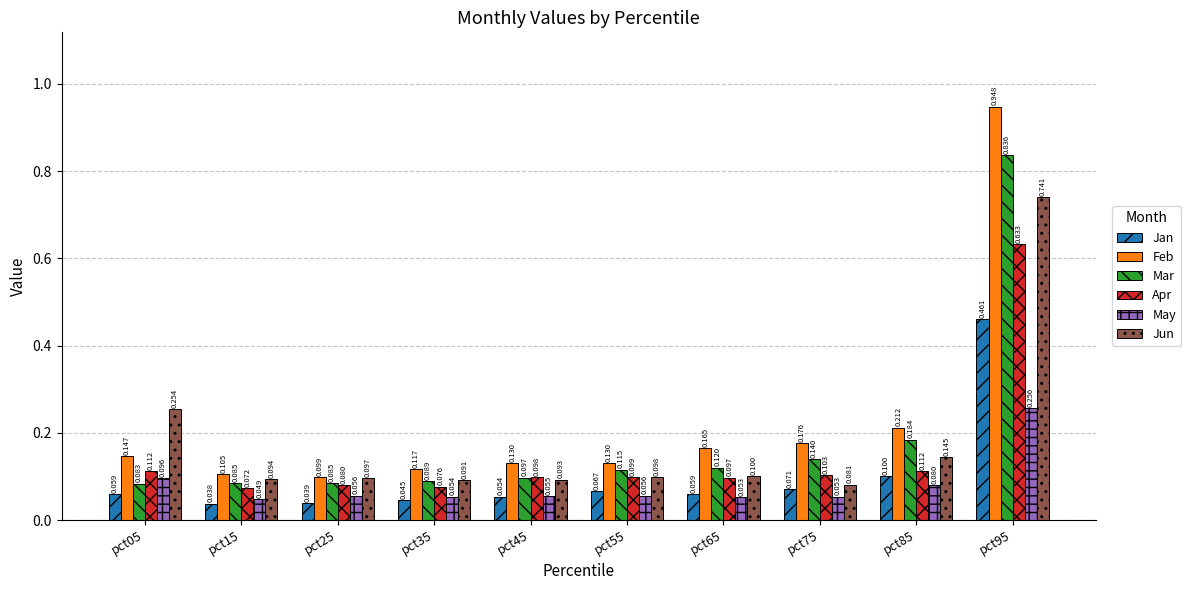

The Mar series shows 0.1 at pct75. True or false?

True